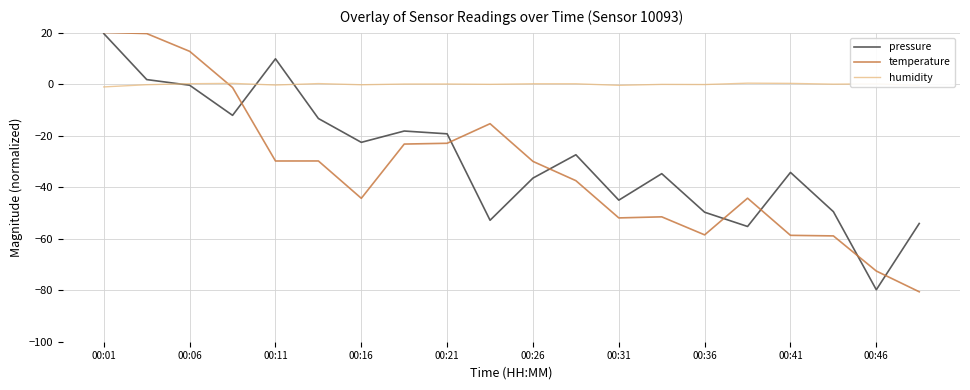

Where does the temperature series first go above -29?

00:01